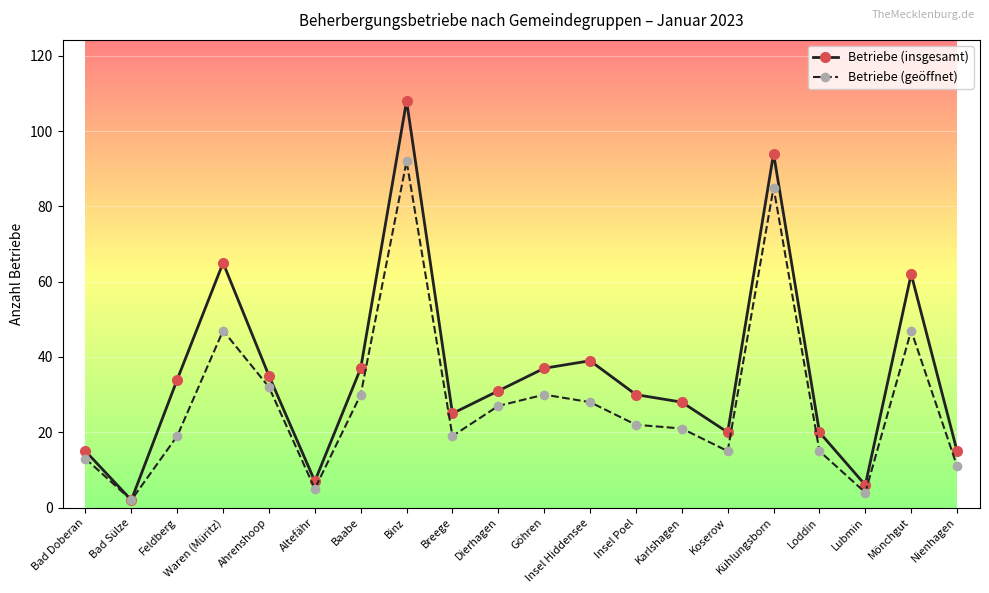

Which series has the widest spread of values?

Betriebe (insgesamt)